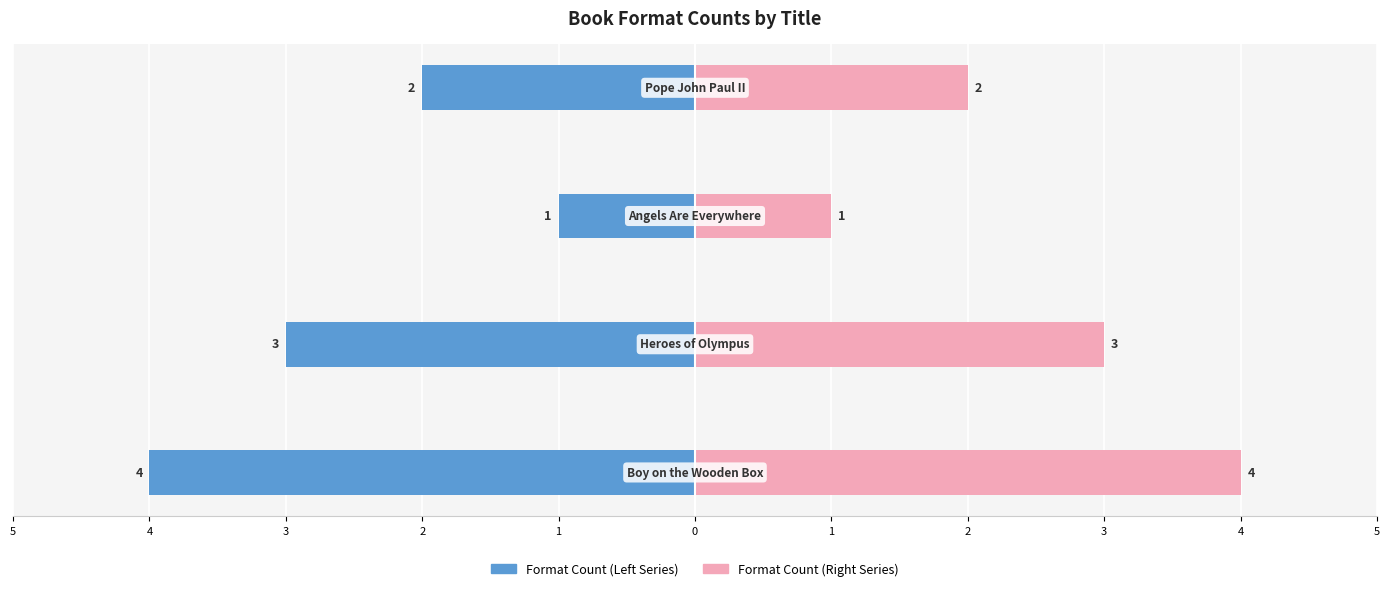

Reading left to right, transcribe all the data shown in this chart.

Format Count (Left): -4	-3	-1	-2
Format Count (Right): 4	3	1	2